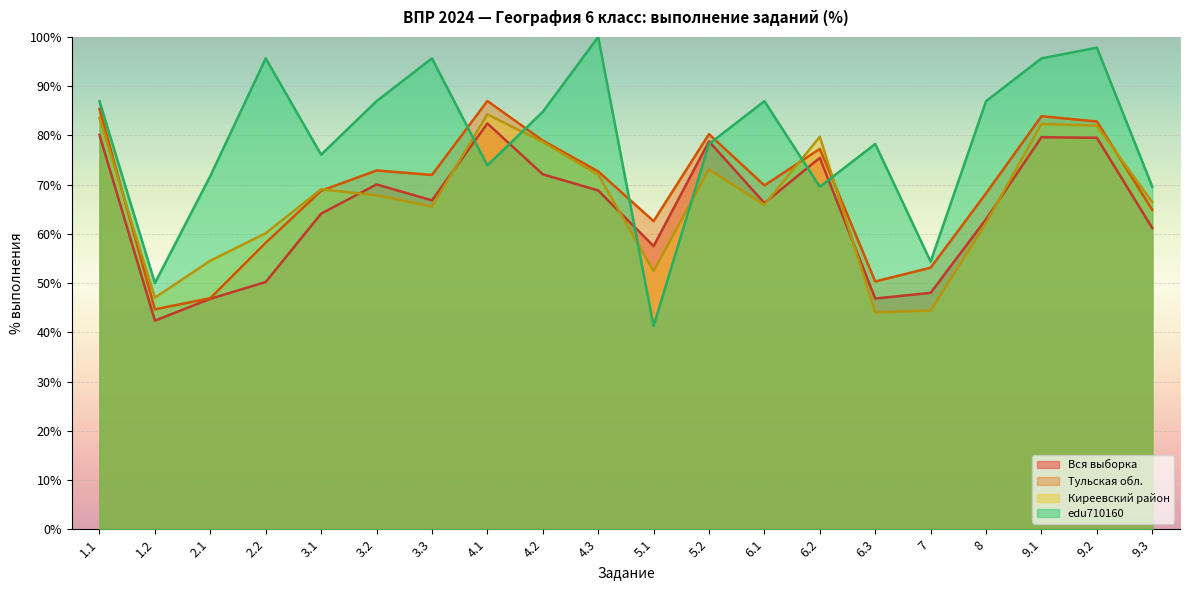

Rank the categories by Киреевский район value from lowest to highest.

6.3, 7, 1.2, 5.1, 2.1, 2.2, 8, 3.3, 6.1, 9.3, 3.2, 3.1, 4.3, 5.2, 4.2, 6.2, 9.2, 9.1, 1.1, 4.1